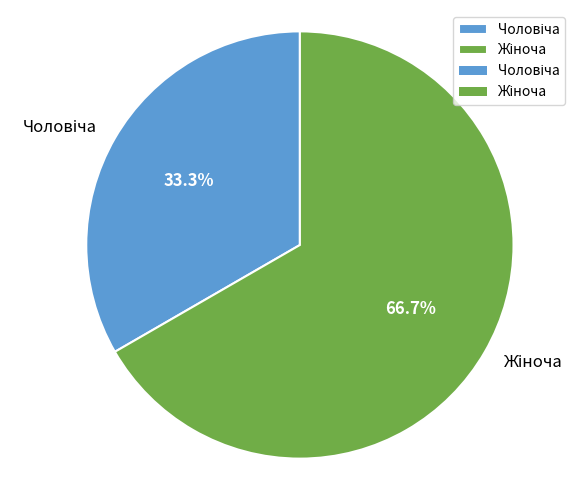

Is there any slice that represents more than half of the pie?

Yes